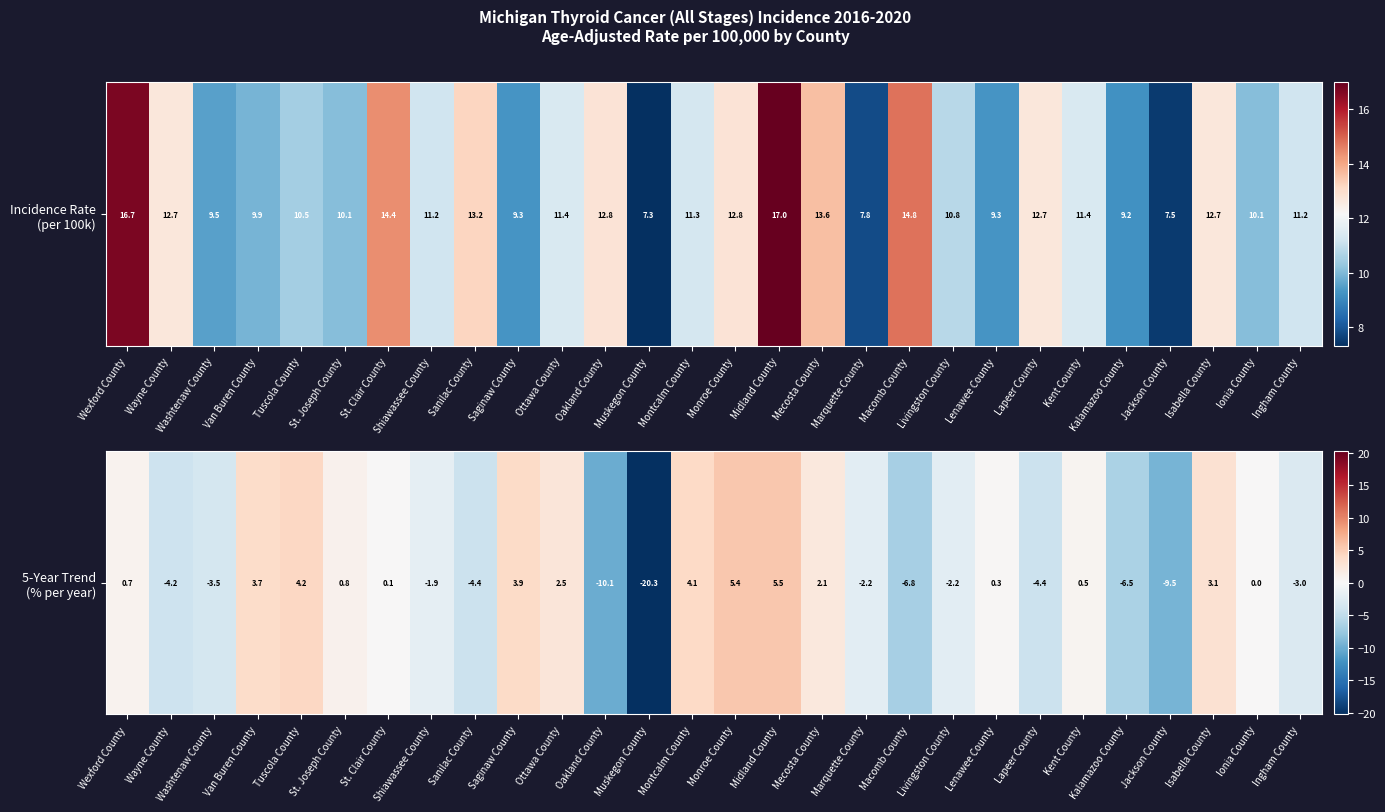

What is the difference between the values at Ionia County and St. Clair County?

0.1